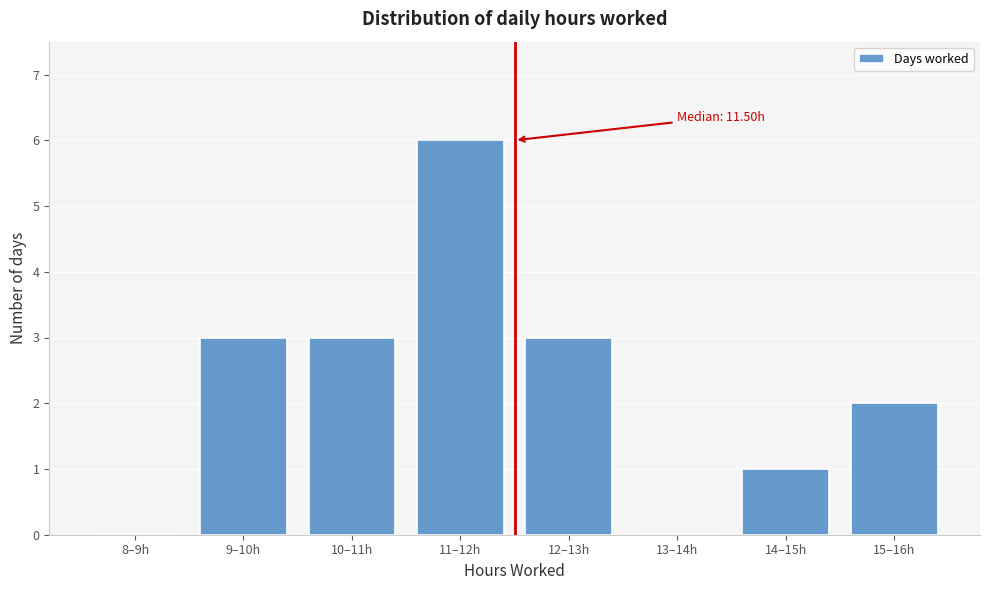

Reading left to right, extract all data points from this chart.

8–9h=0	9–10h=3	10–11h=3	11–12h=6	12–13h=3	13–14h=0	14–15h=1	15–16h=2